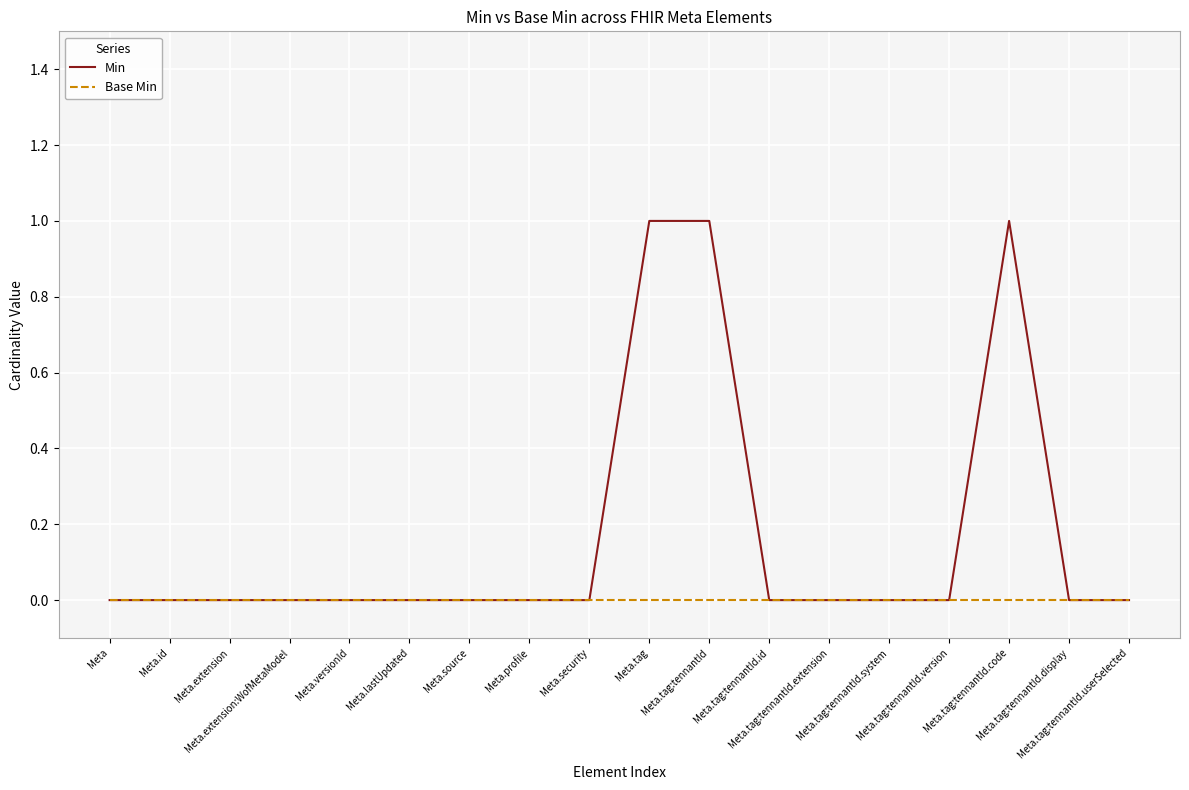

Which series has the largest range (max minus min)?

Min